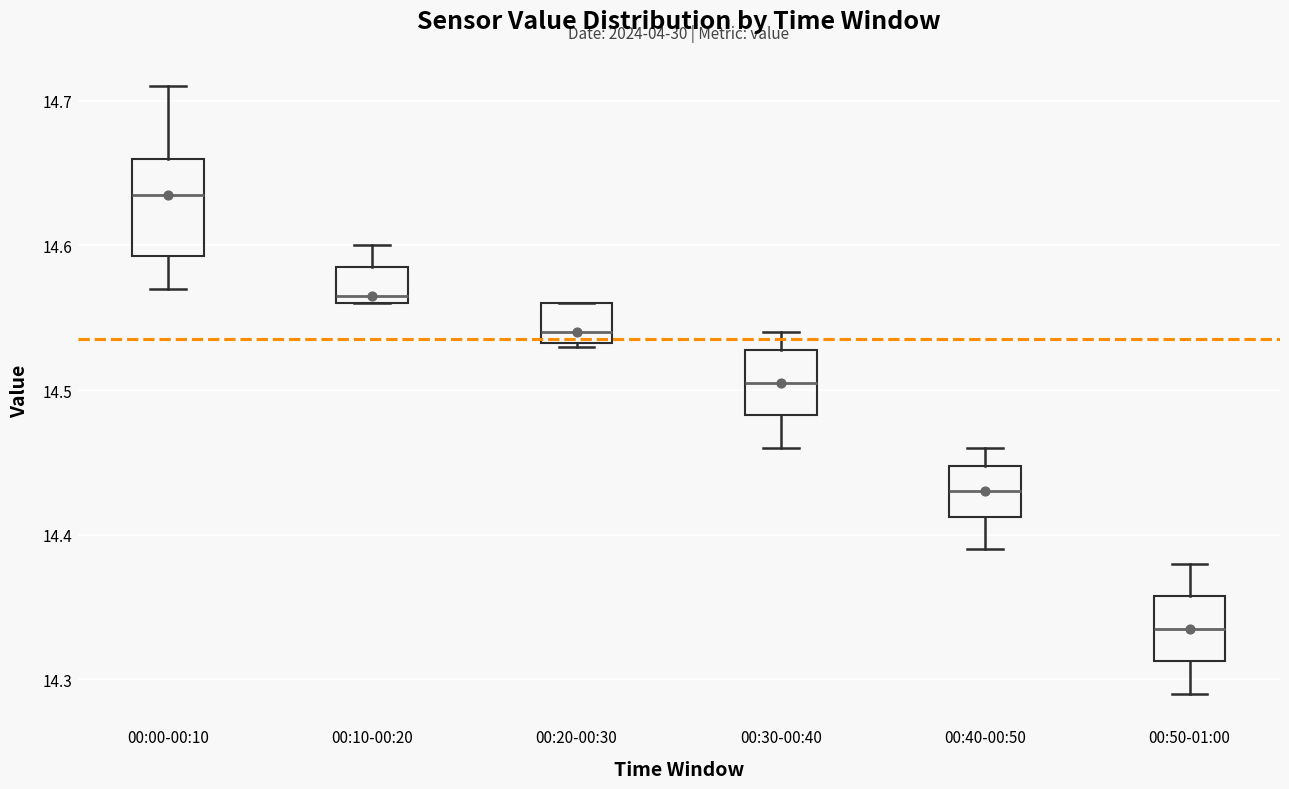

Reading left to right, read every box against the y-axis: the position of its median line, the range the box covers, and the ends of its whiskers. The values are not printed on the chart, so give them approximately, as read against the axis.

00:00-00:10: median 14.64, box 14.59 to 14.66, whiskers 14.57 to 14.71
00:10-00:20: median 14.57, box 14.56 to 14.59, whiskers 14.56 to 14.60
00:20-00:30: median 14.54, box 14.53 to 14.56, whiskers 14.53 to 14.56
00:30-00:40: median 14.51, box 14.48 to 14.53, whiskers 14.46 to 14.54
00:40-00:50: median 14.43, box 14.41 to 14.45, whiskers 14.39 to 14.46
00:50-01:00: median 14.34, box 14.31 to 14.36, whiskers 14.29 to 14.38